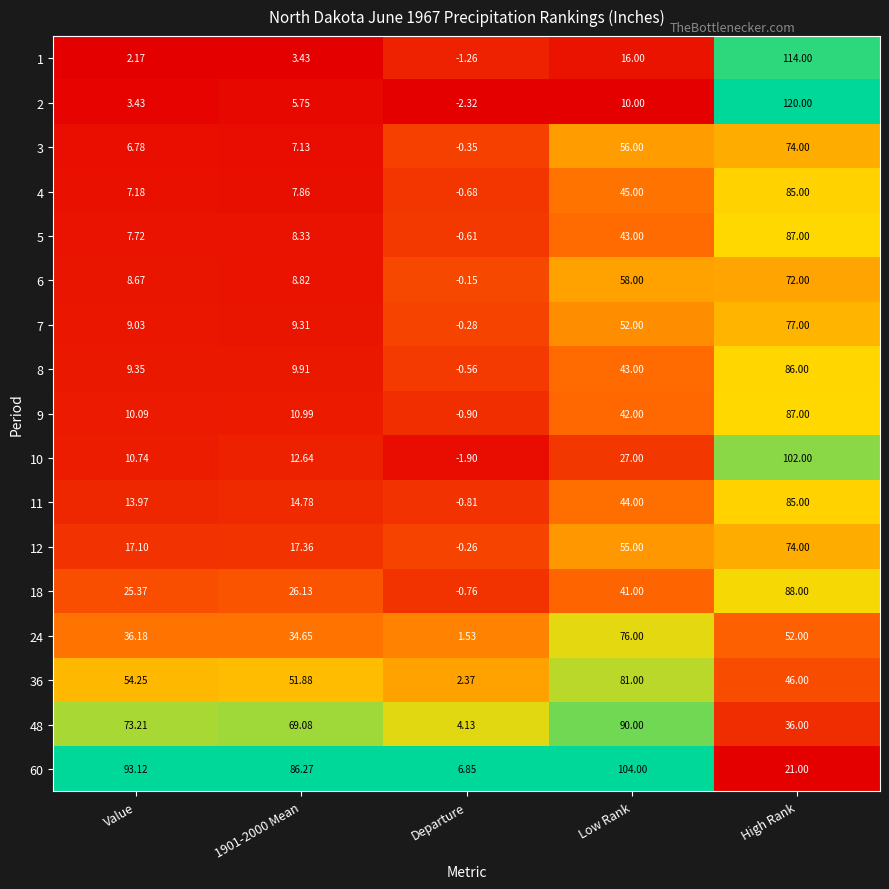

At which category is the sum across all series the highest?

High Rank